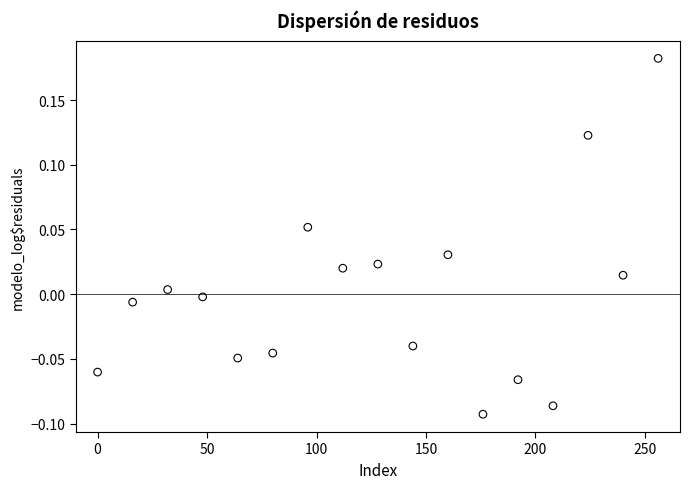

What is the range of Y values (max minus min)?

0.3